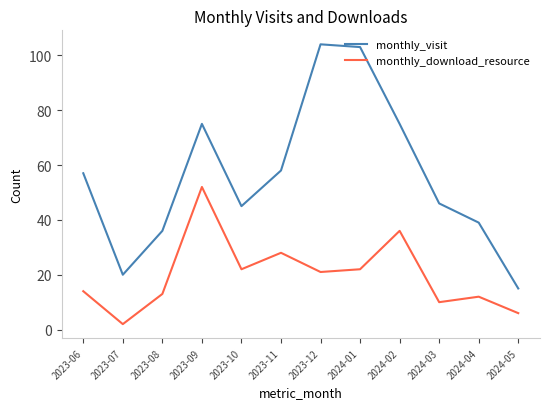

What is the spread (max minus min) of values at 2024-05?

9